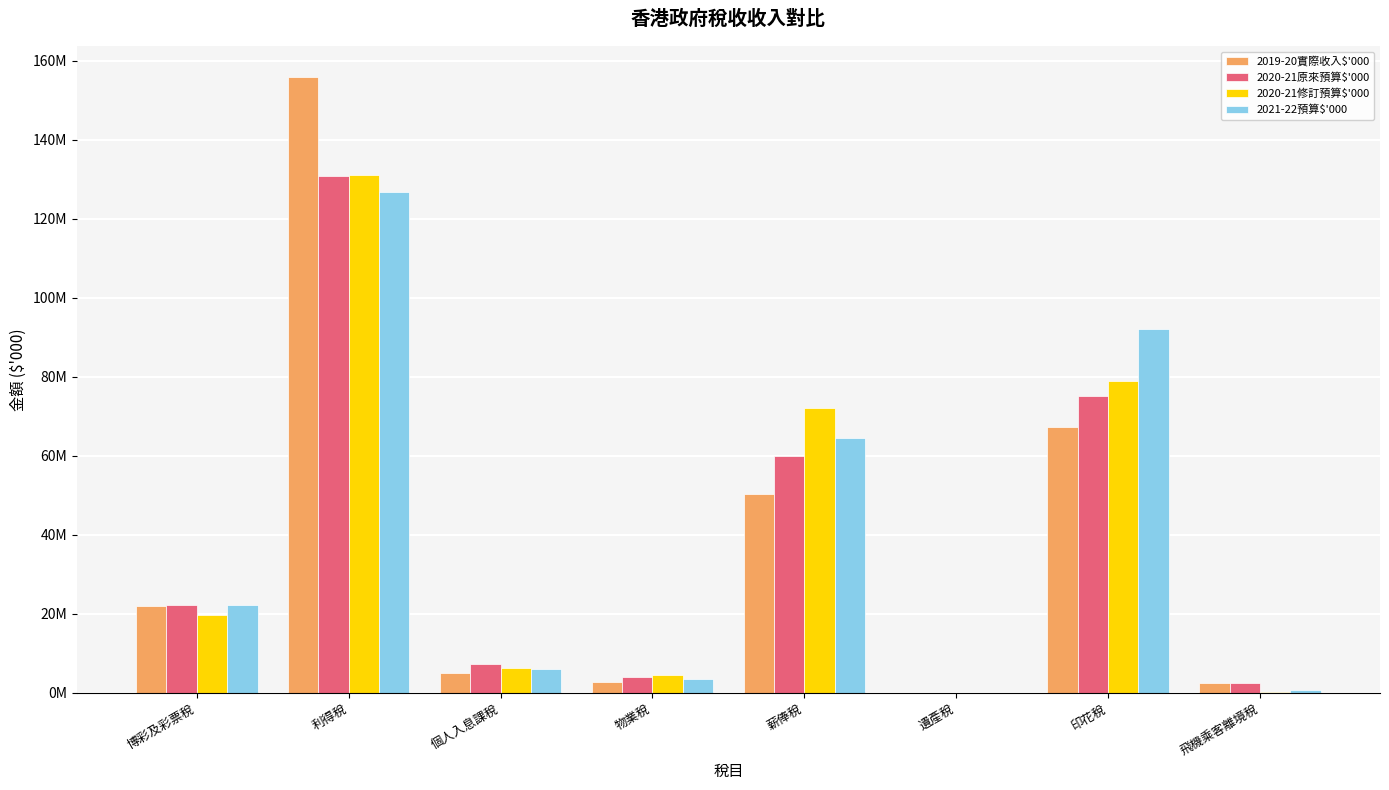

Rank the categories by 2020-21原來預算$'000 value from highest to lowest.

利得稅, 印花稅, 薪俸稅, 博彩及彩票稅, 個人入息課稅, 物業稅, 飛機乘客離境稅, 遺產稅